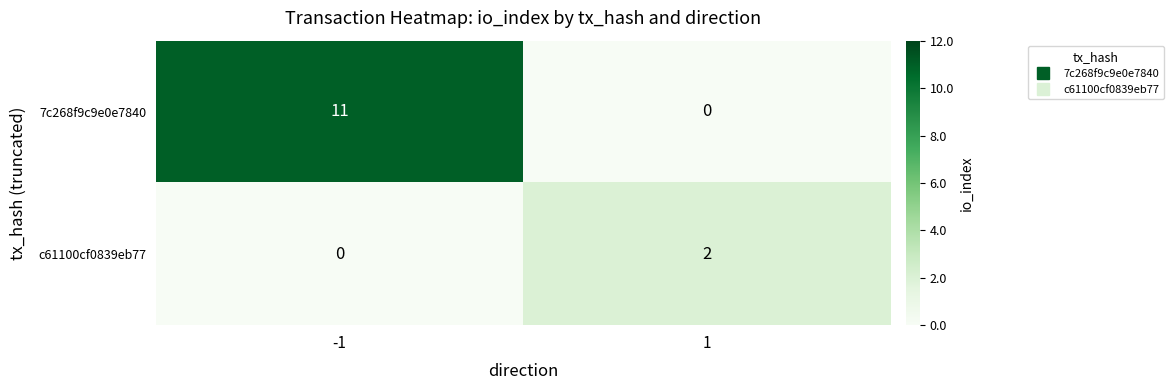

What is the total value across all series at -1?

11